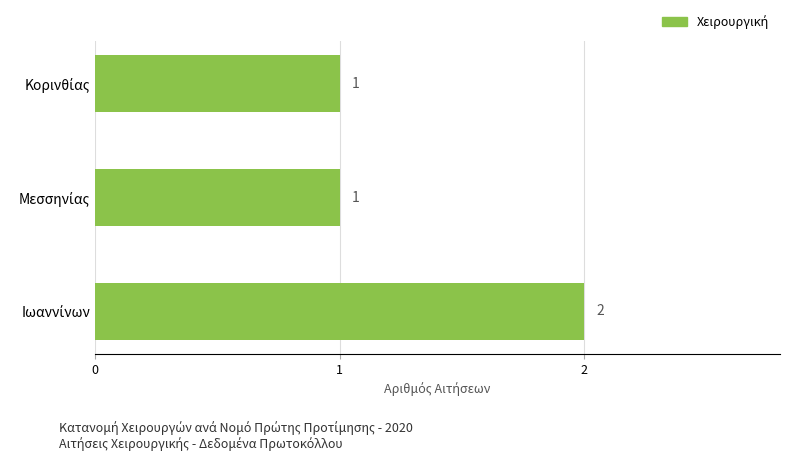

Count the values in the range 1 to 2.

3